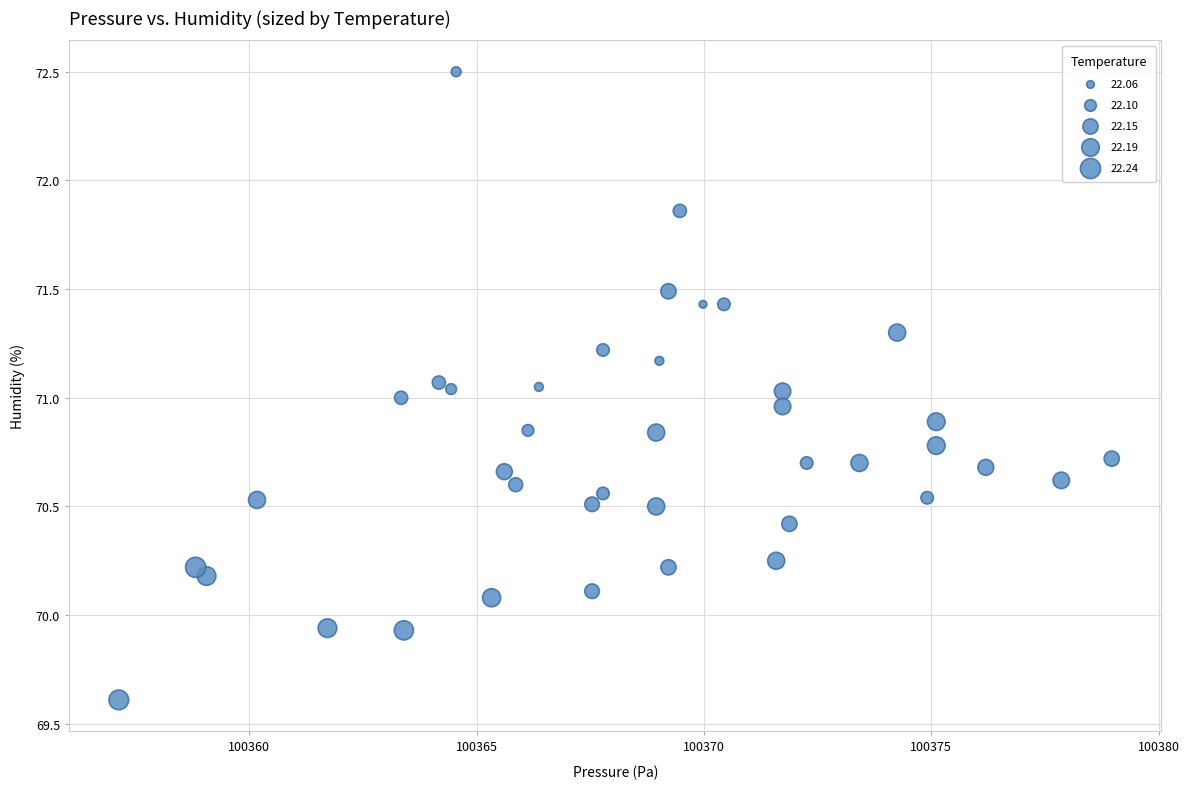

What is the range of Y values (max minus min)?

2.9